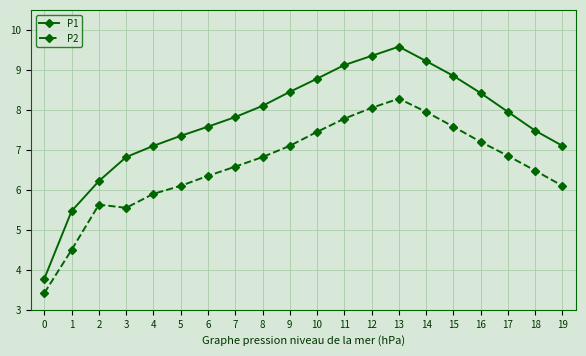

What is the approximate value of P2 at 2?

5.6